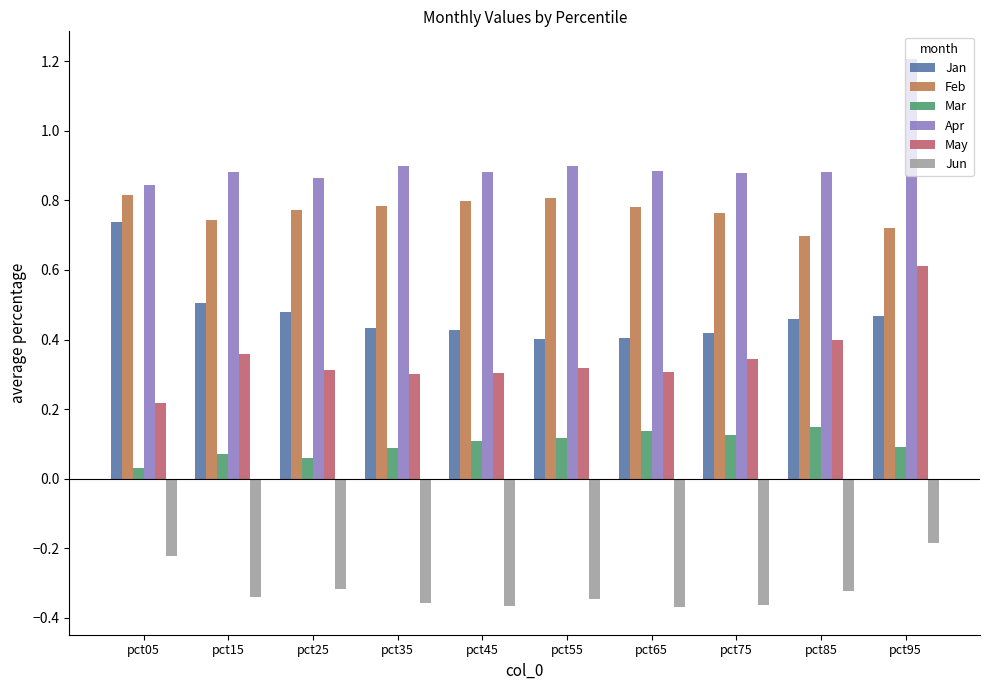

What is the total value across all series at pct85?

2.3